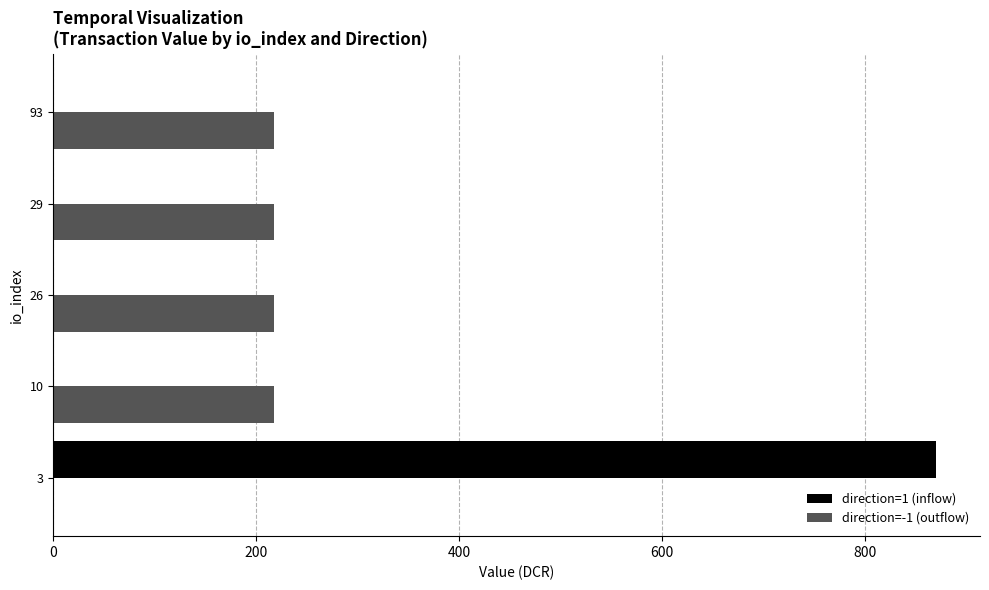

What is the maximum value shown in the chart?

869.6